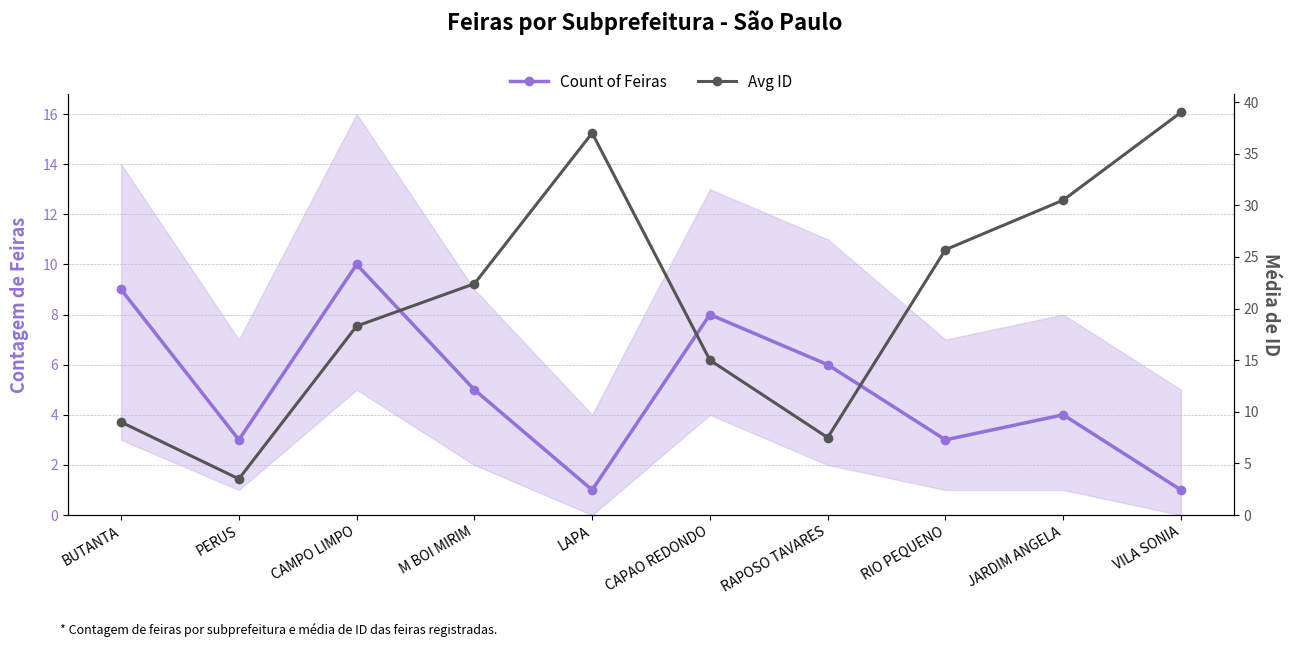

Count the number of data series in this chart.

2